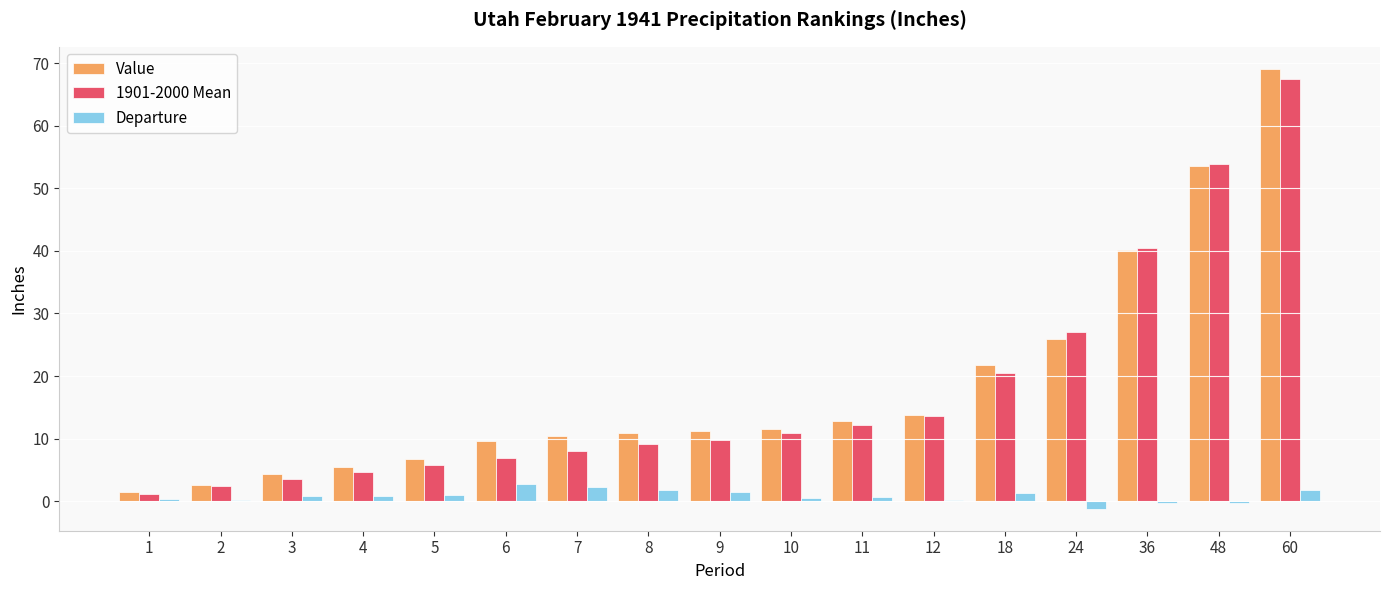

Which category has the highest value in the 1901-2000 Mean series?

60